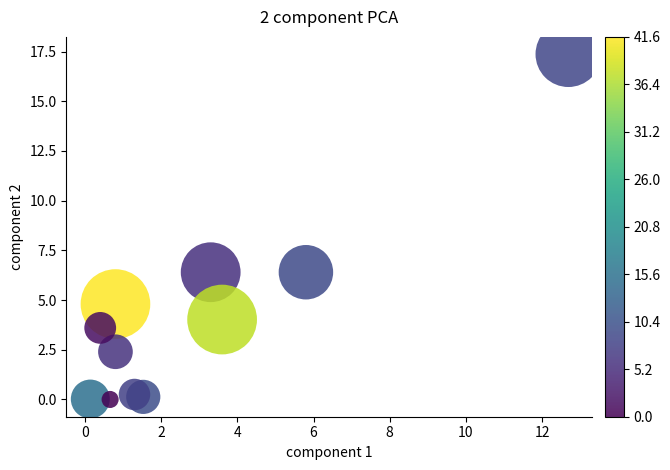

What is the average X value?

2.8